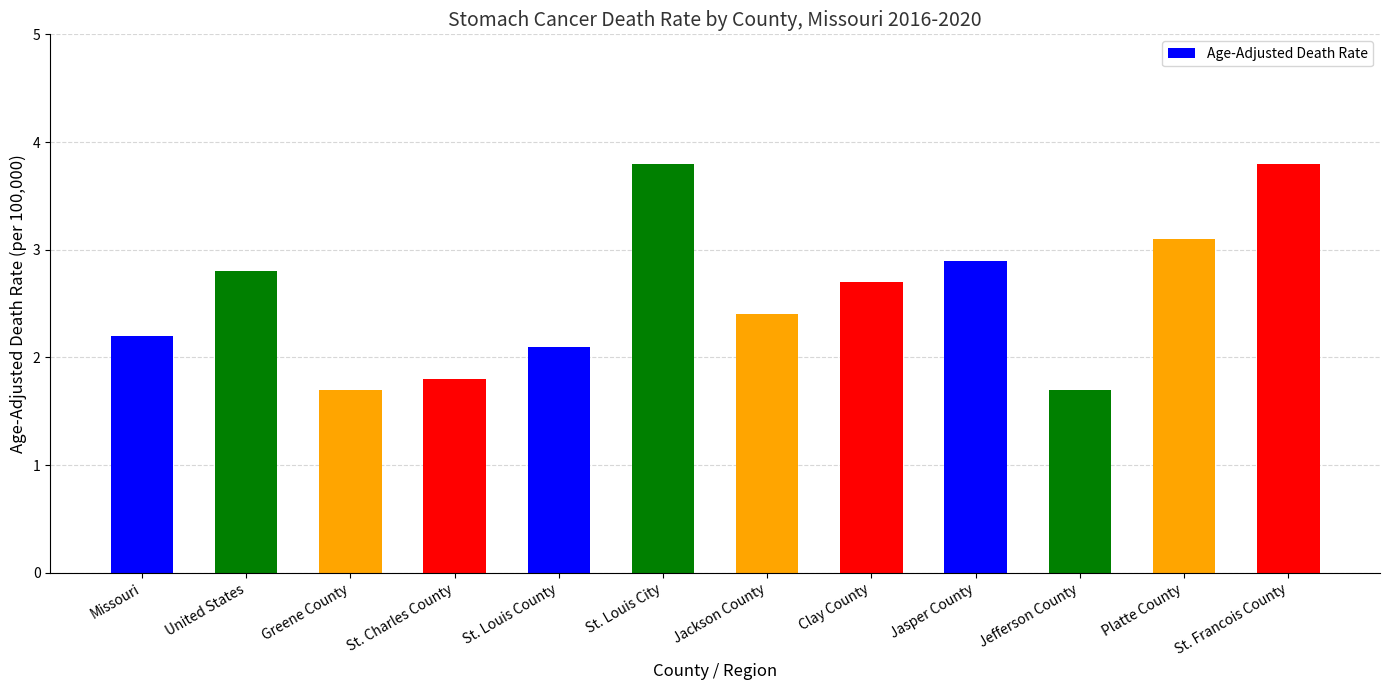

Reading left to right, extract all data points from this chart.

2.2	2.8	1.7	1.8	2.1	3.8	2.4	2.7	2.9	1.7	3.1	3.8